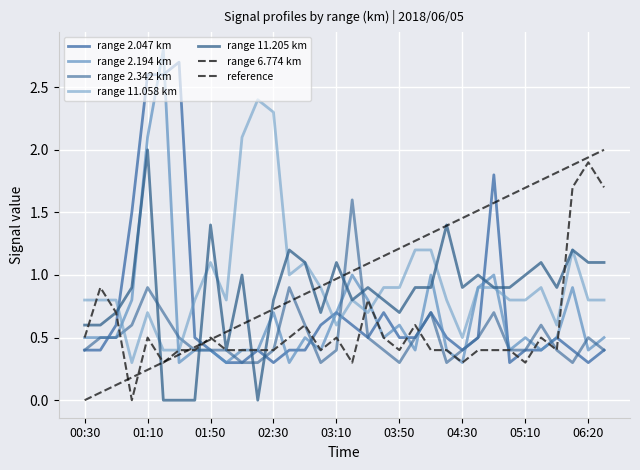

Is it true that 2.047 equals 0.8 at 01:40?

False